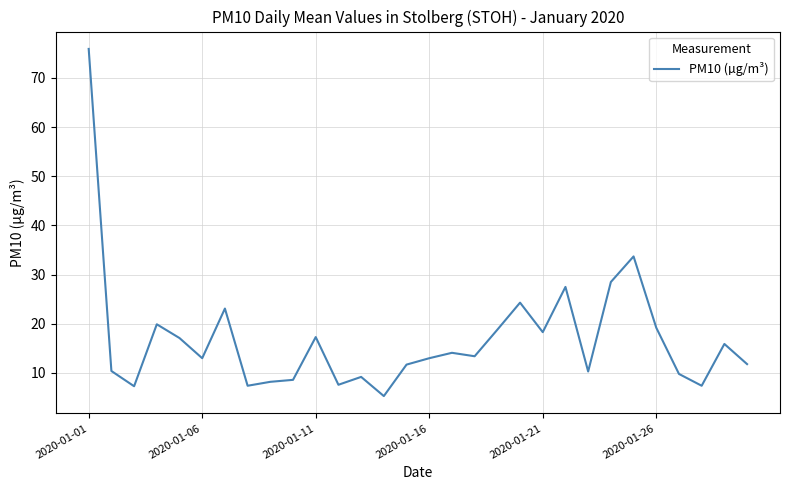

What is the minimum value shown in the chart?

5.3